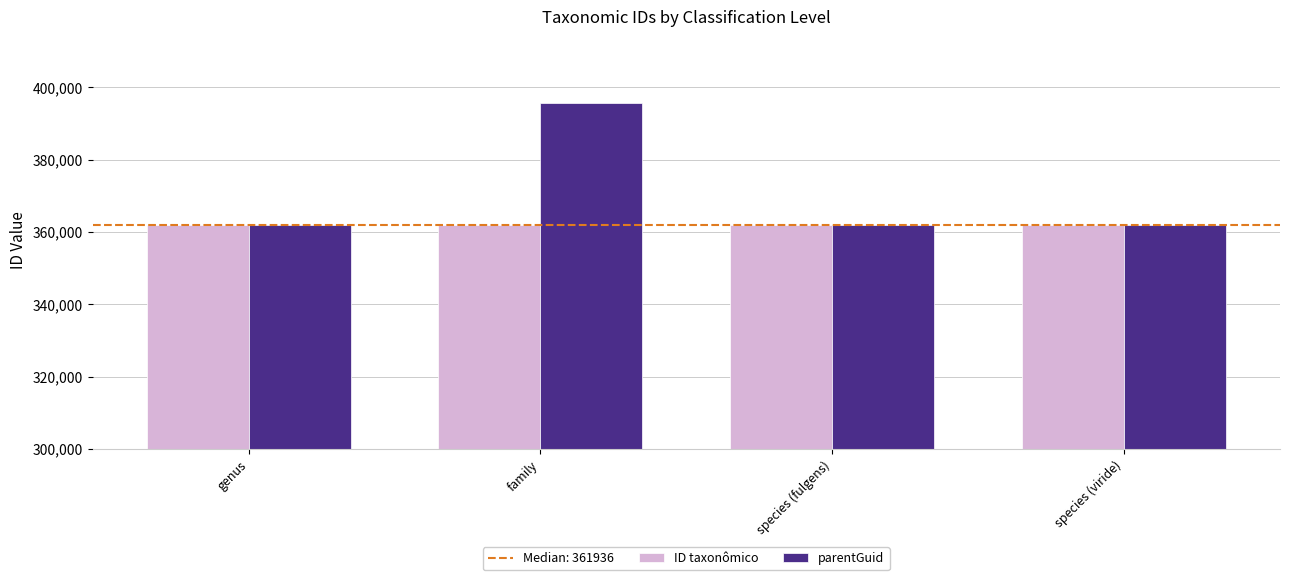

What position from the left is genus?

1